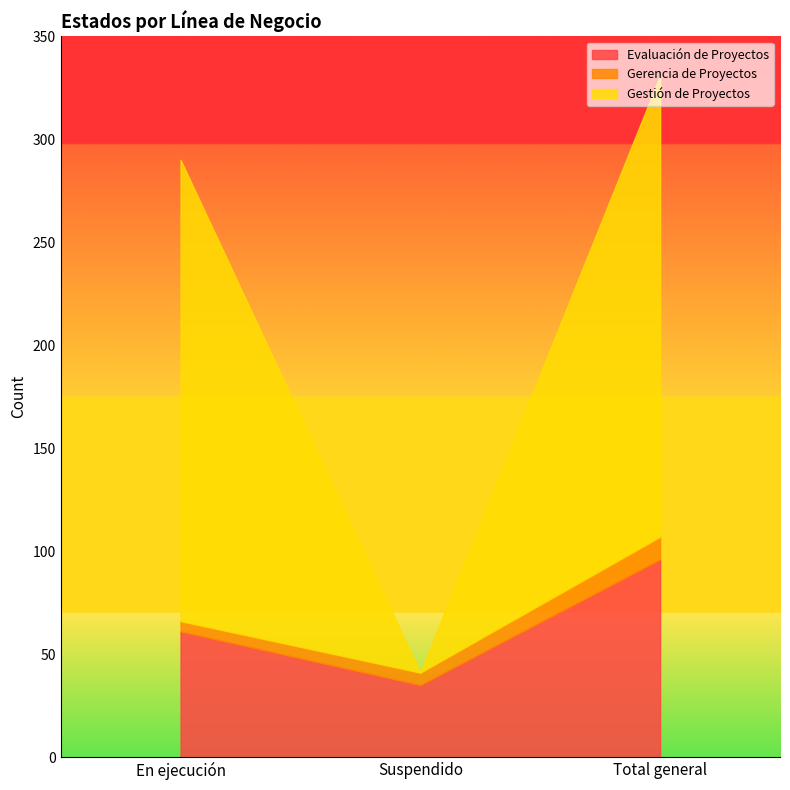

What is the average value of the Gerencia de Proyectos series?

7